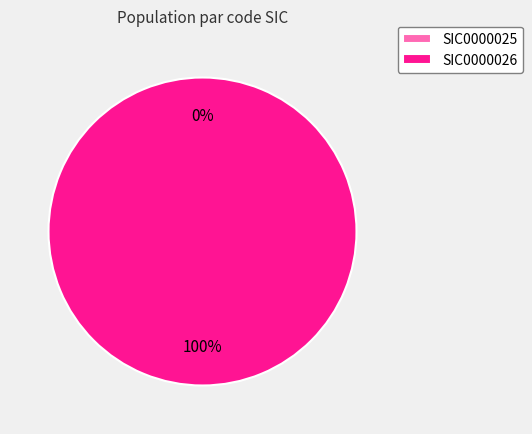

What is the change in value from SIC0000025 to SIC0000026_CARLENTINI?

+1